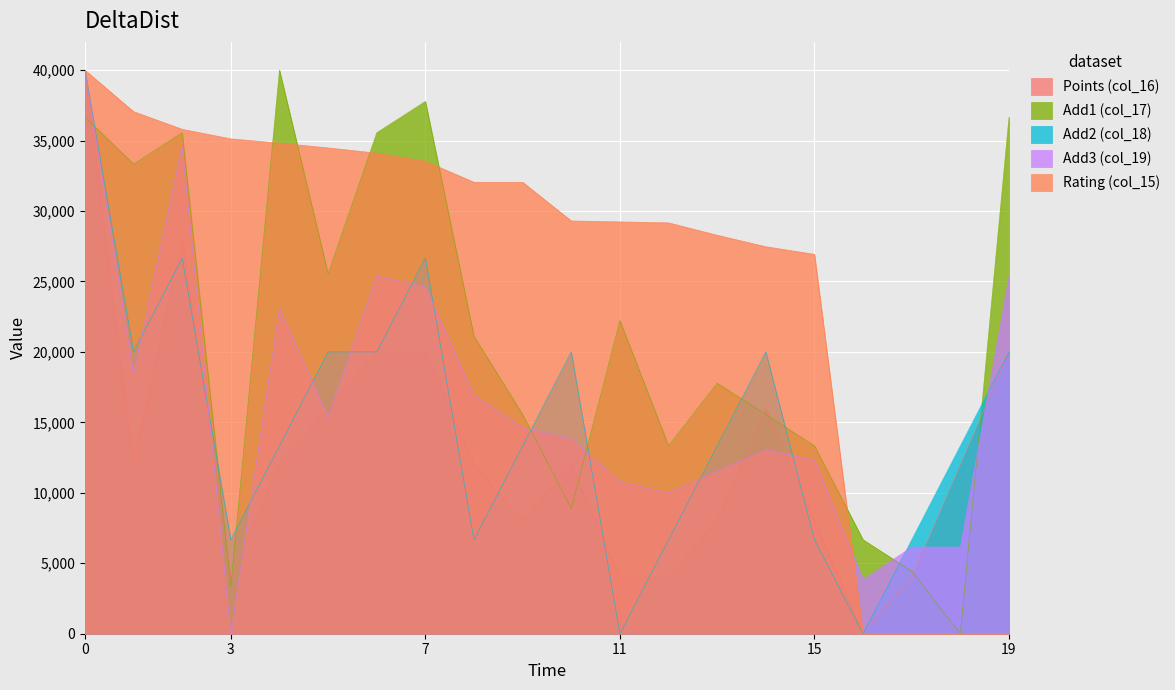

True or false: Rating (col_15) and Add2 (col_18) intersect in this chart.

False